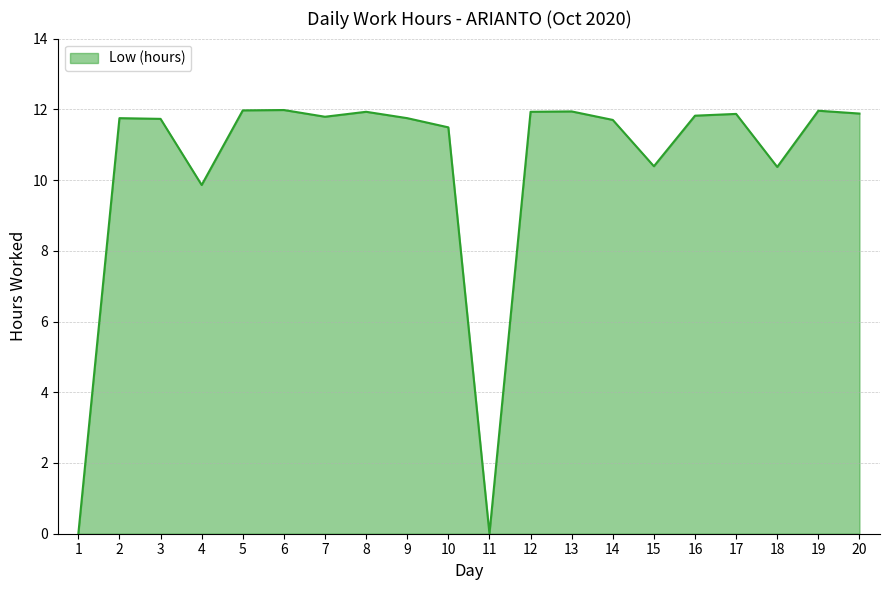

Which has a higher value, 14 or 11?

14